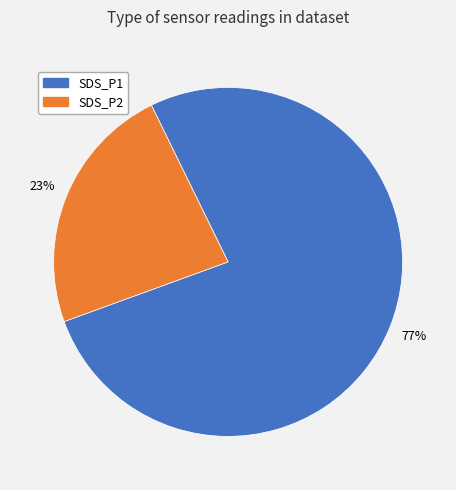

Is there any slice that represents more than half of the pie?

Yes